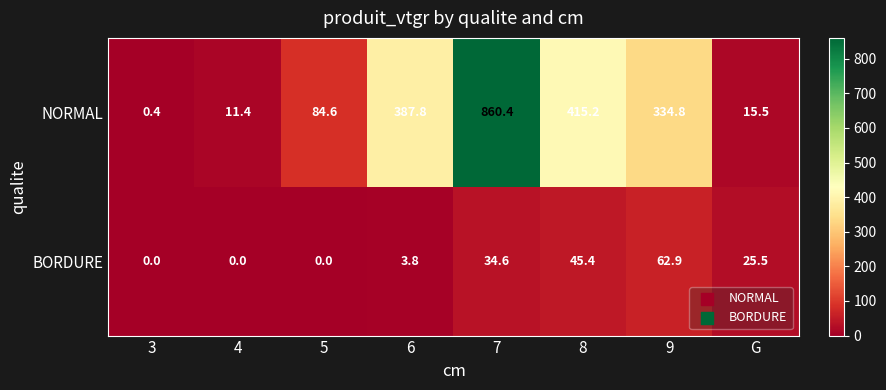

Is it true that NORMAL equals 860.4 at 7?

True